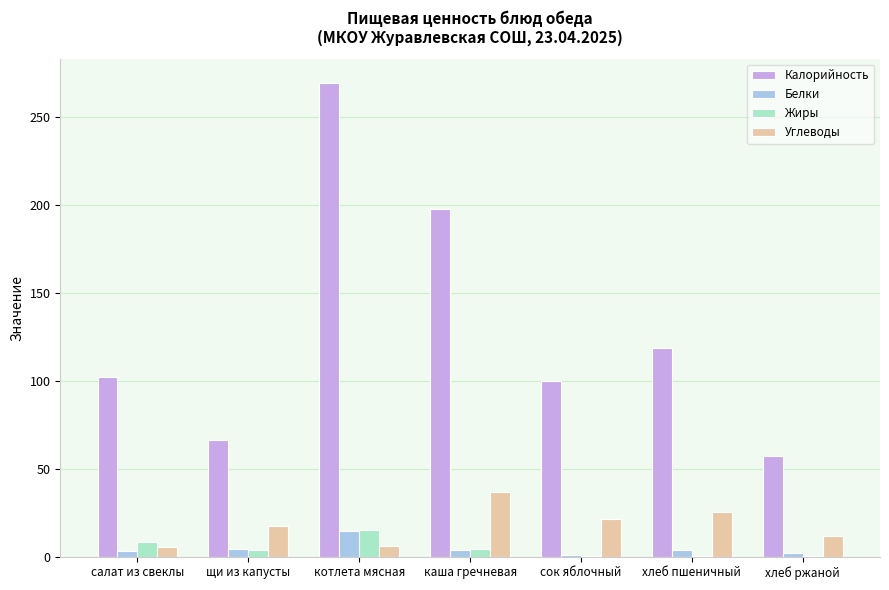

The value of Жиры at котлета мясная is 15.2. True or false?

True